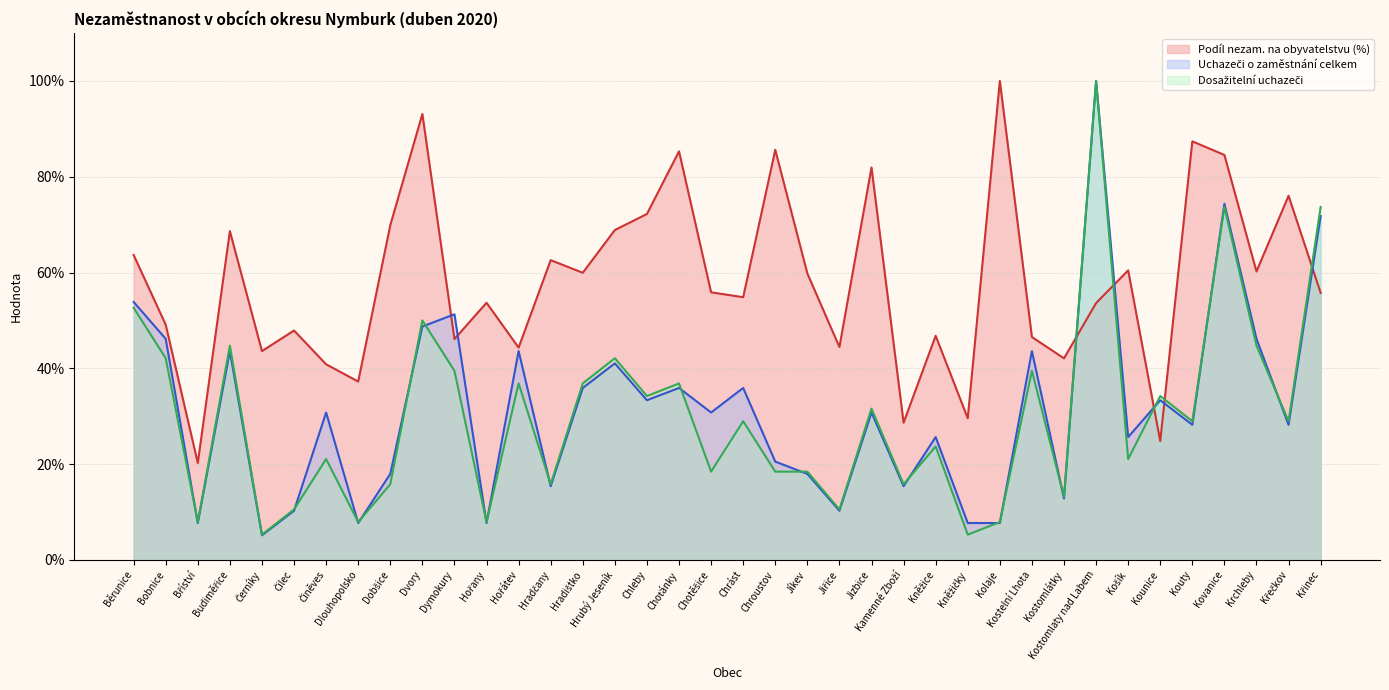

At which label is Dosažitelní uchazeči closest to 52?

Běrunice